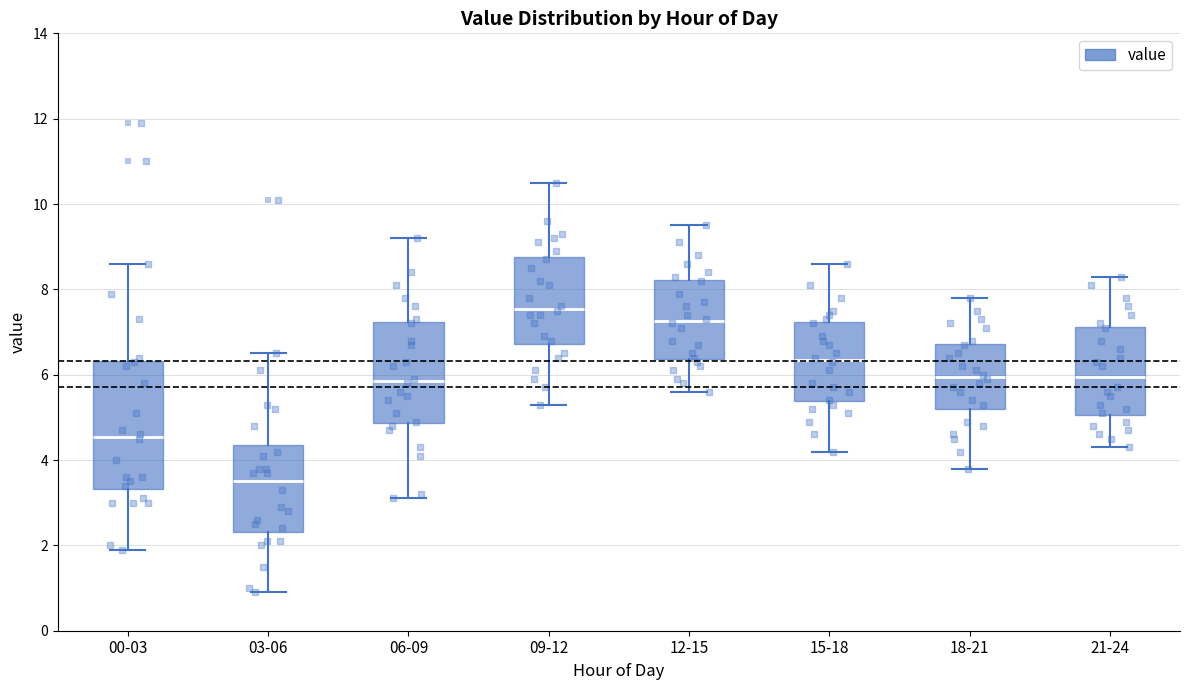

Where does the lower whisker of the box for 12-15 end on the y-axis? The values are not printed on the chart, so give them approximately, as read against the axis.

5.6